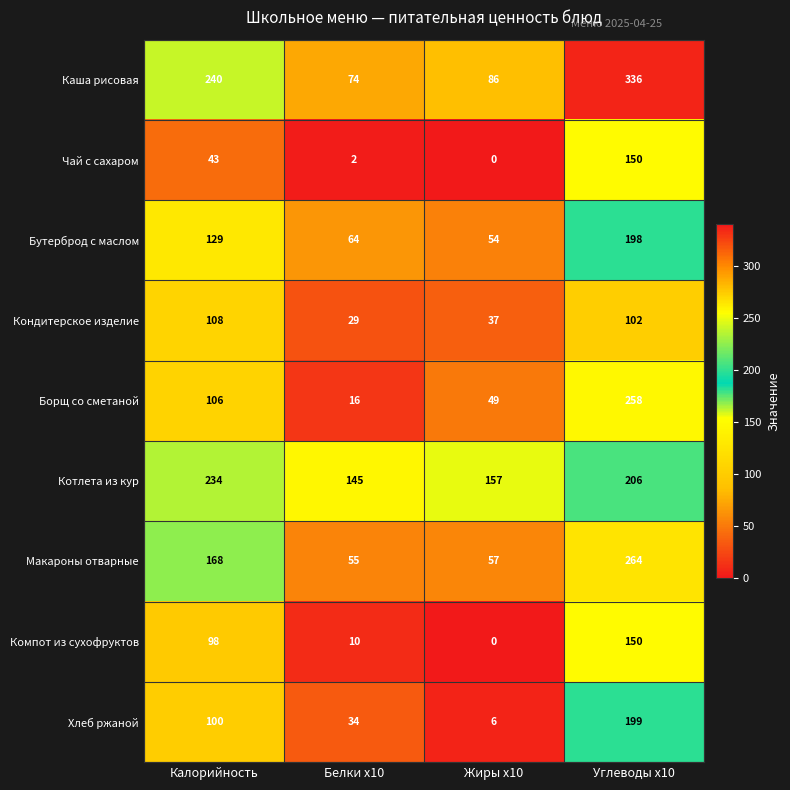

Which category has the highest value across all series?

Углеводы x10